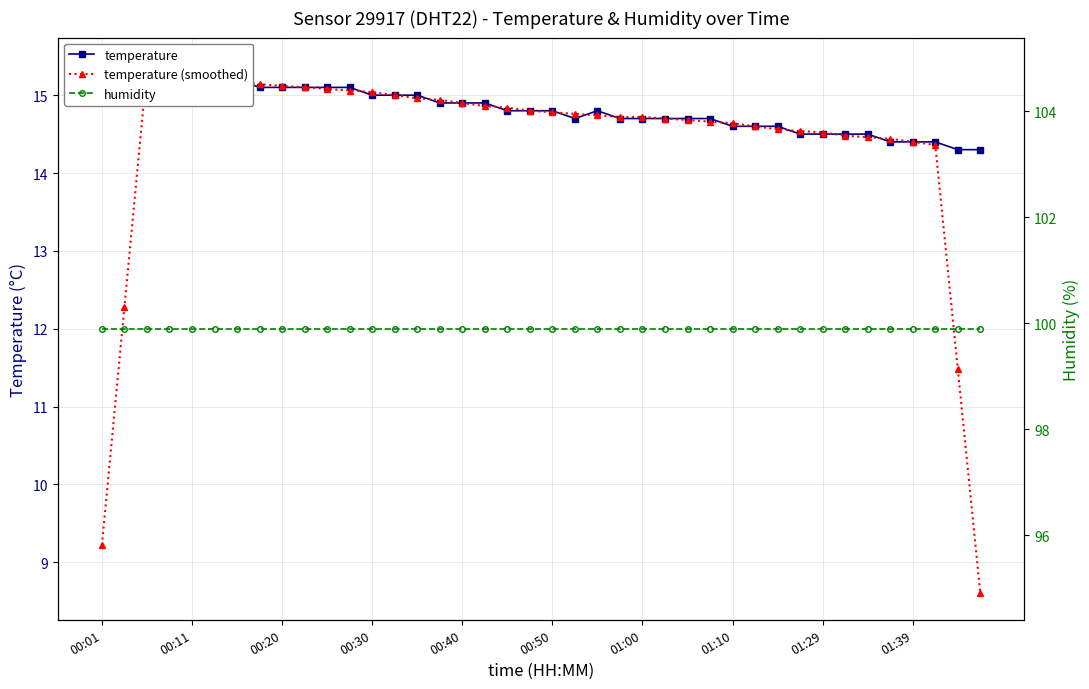

At 15, list the series in order from smallest to largest.

temperature, temperature (smoothed), humidity